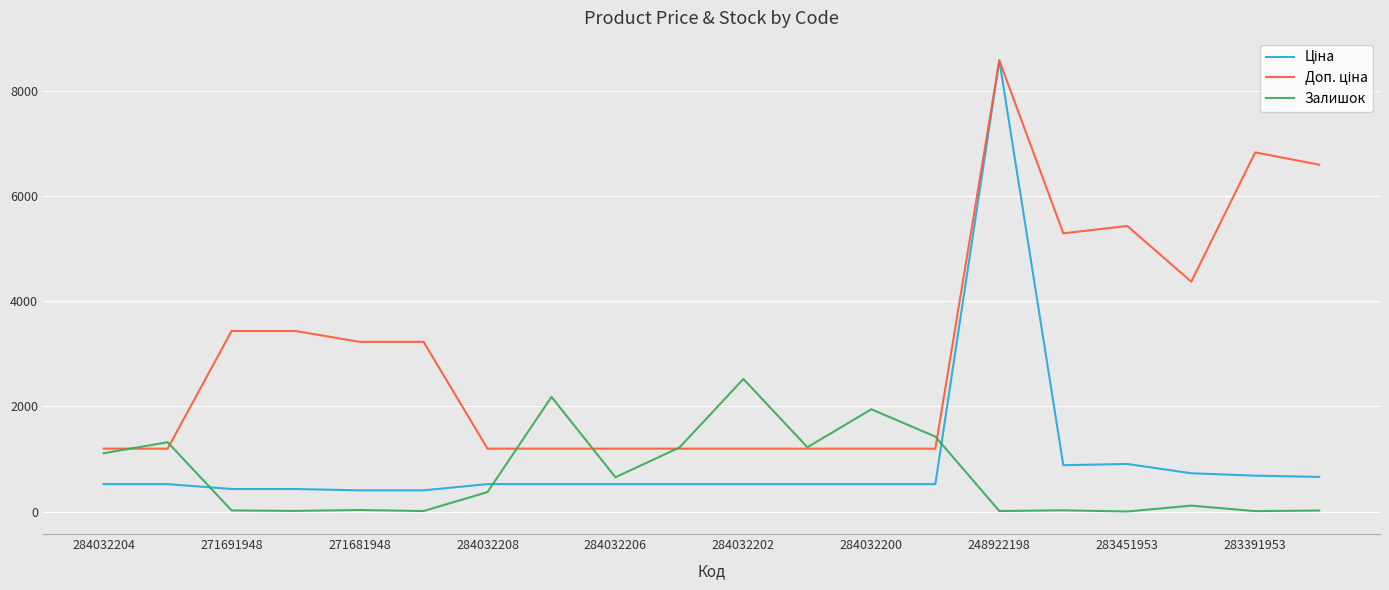

What is the maximum value shown in the chart?

8581.1